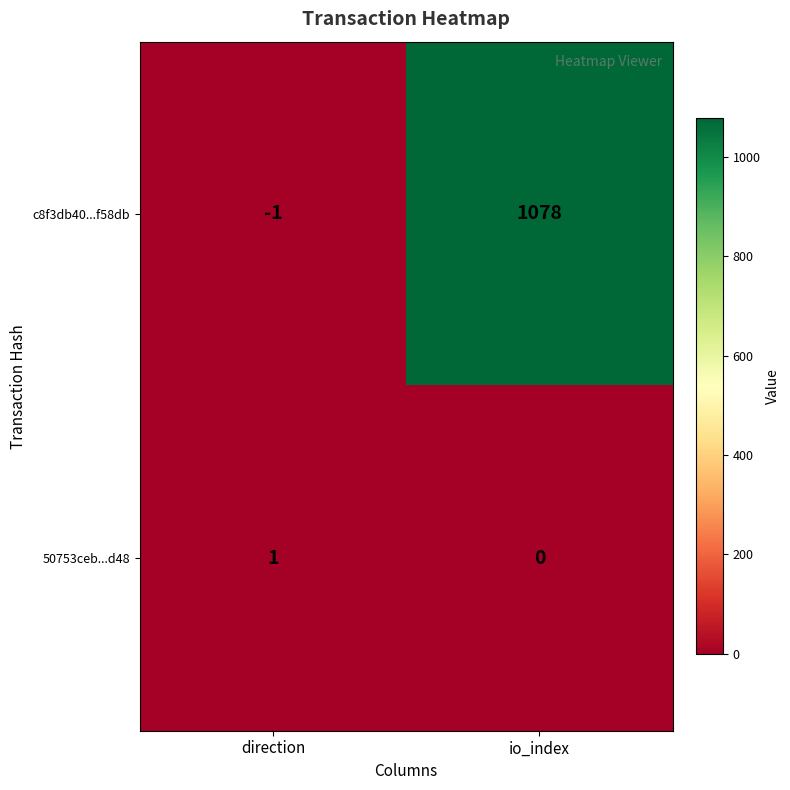

Is it true that c8f3db40...f58db equals -1 at direction?

True